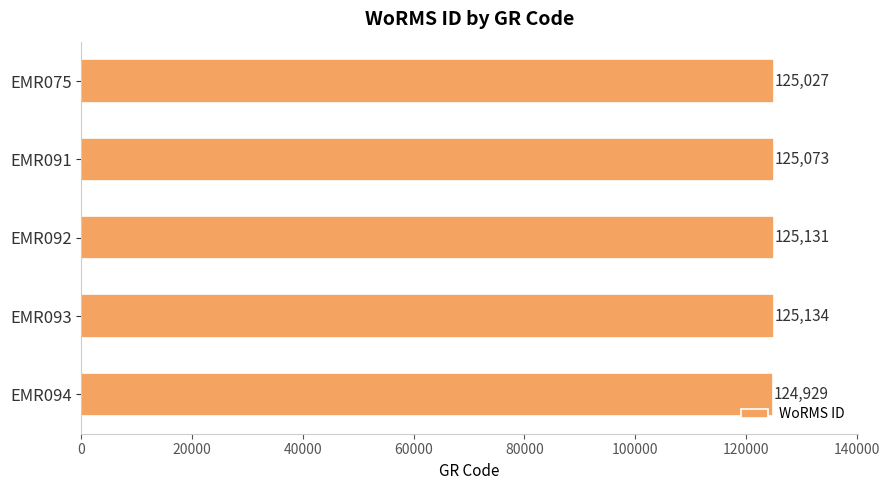

The chart shows a value of 125027 at EMR075. True or false?

True